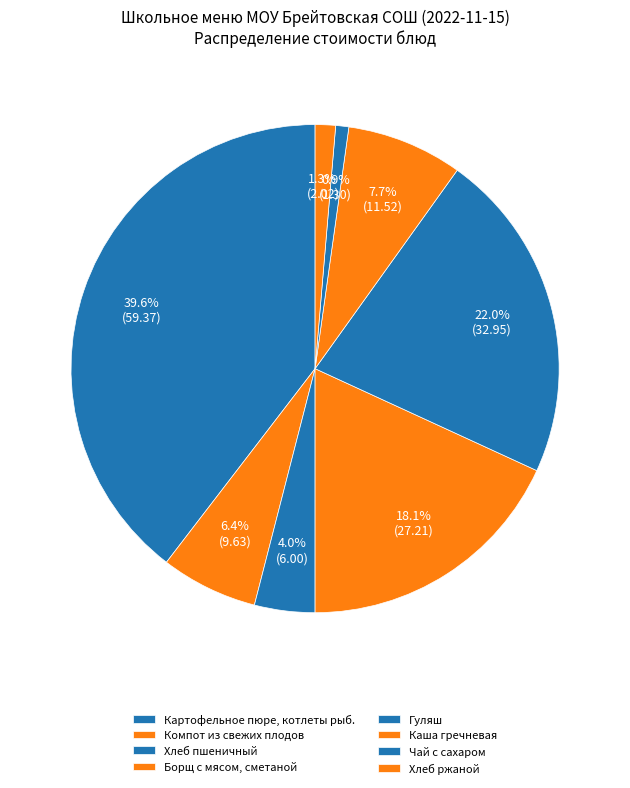

What percentage is the Каша гречневая slice, to the nearest percent?

8%